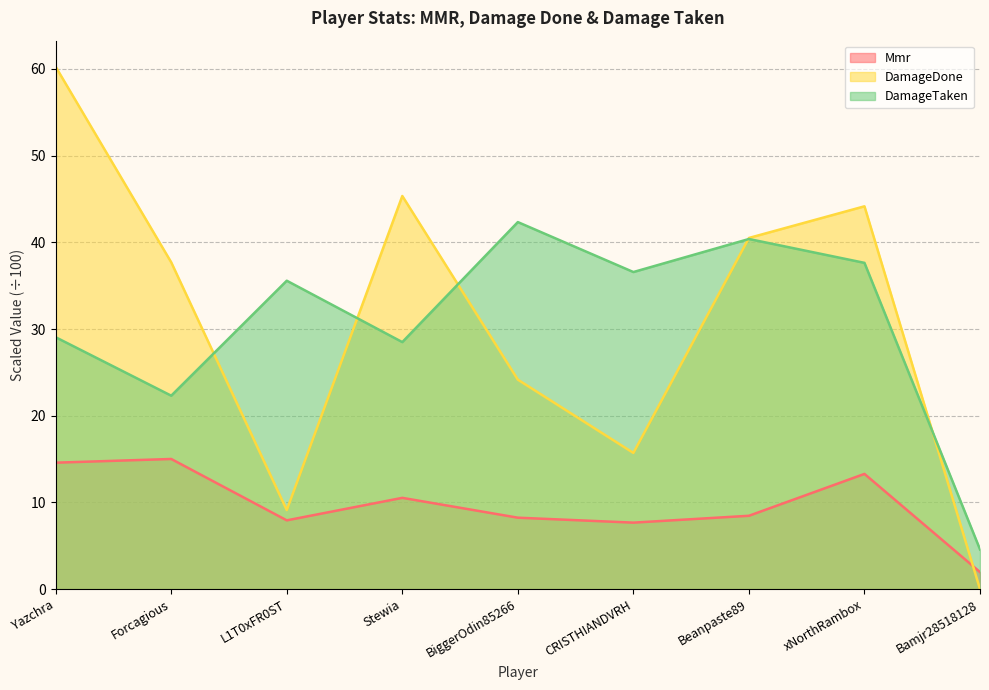

True or false: DamageTaken has a value of 42.3 at BiggerOdin85266.

True